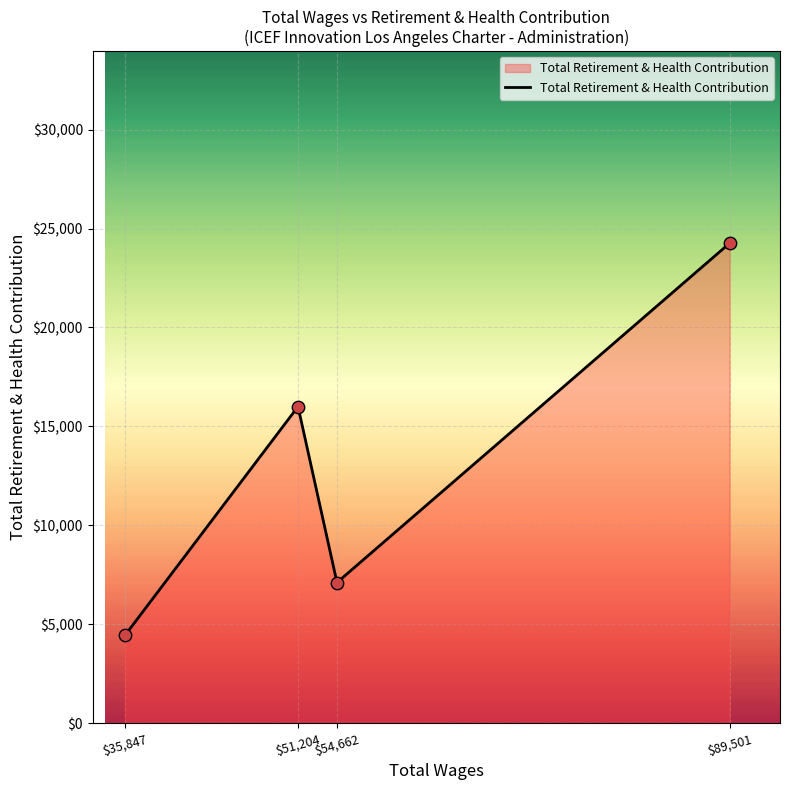

Approximately how many times larger is the value at $35,847 compared to $89,501?

0.2